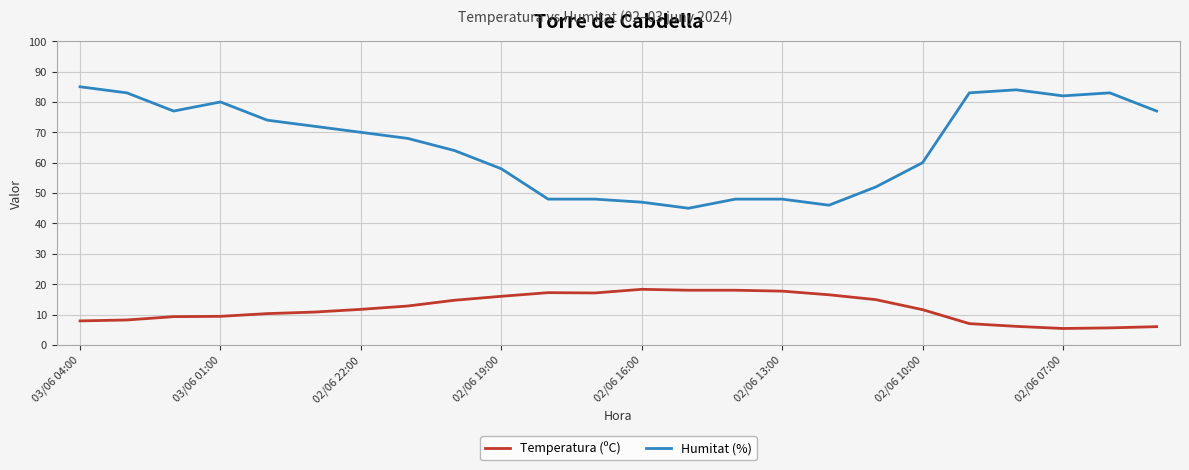

Which series has the largest range (max minus min)?

Humitat (%)